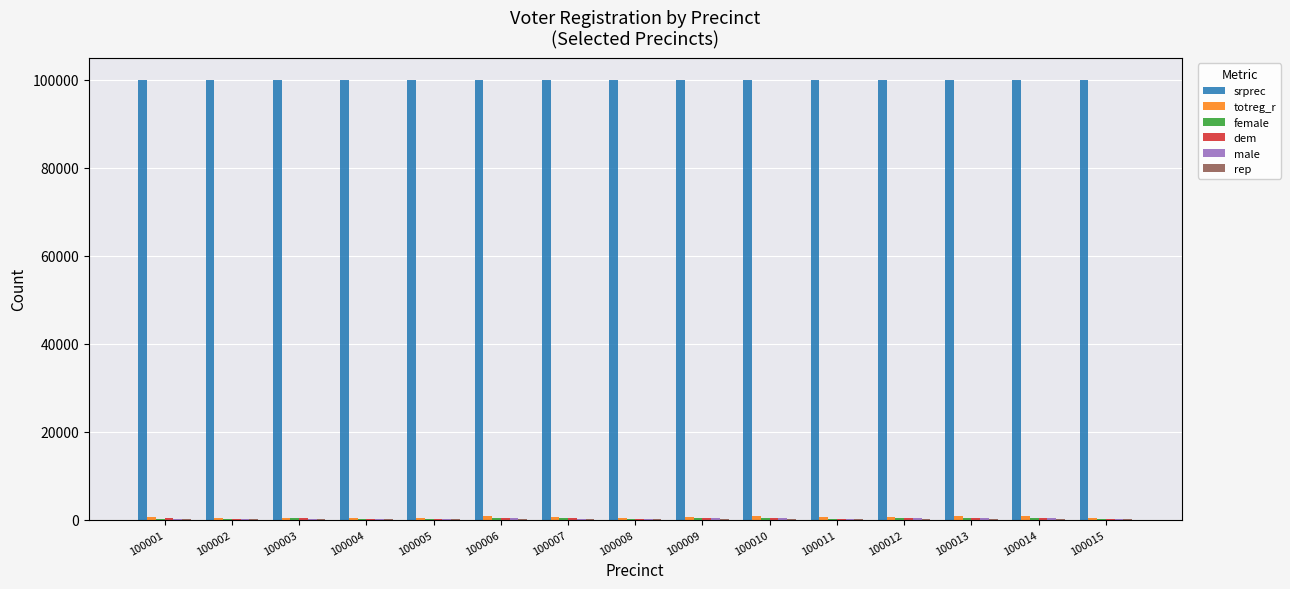

Which series has the largest total across all categories?

srprec